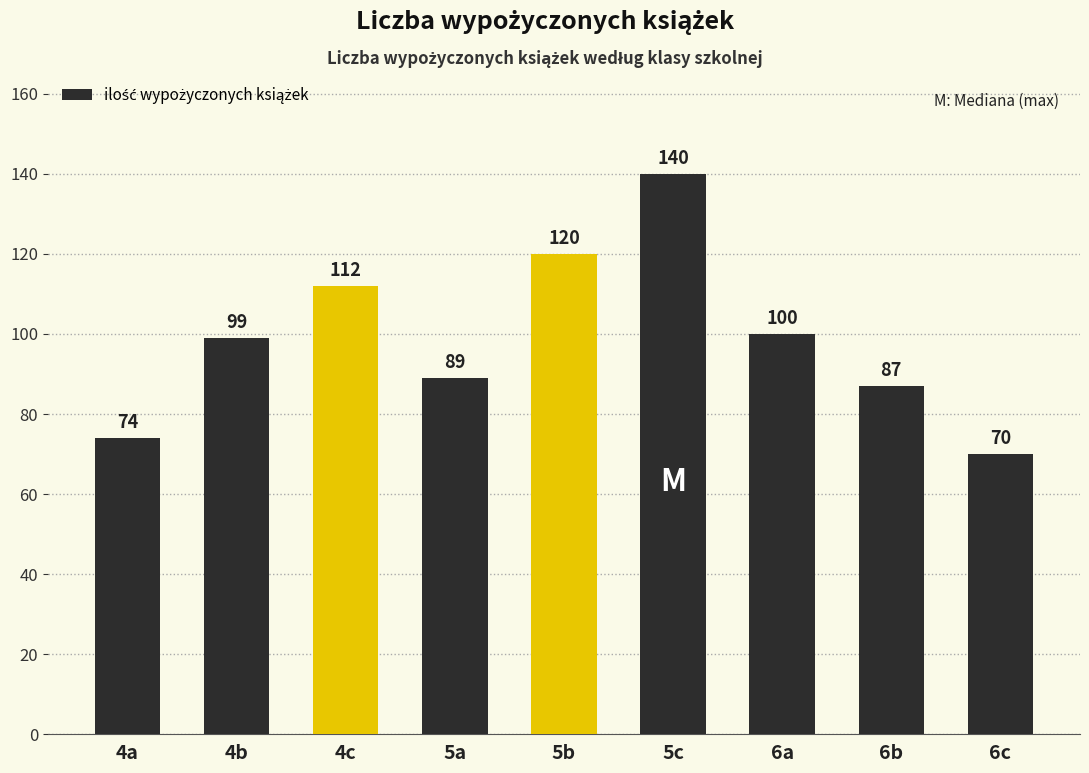

What is the label of the 5th bar from the left?

5b